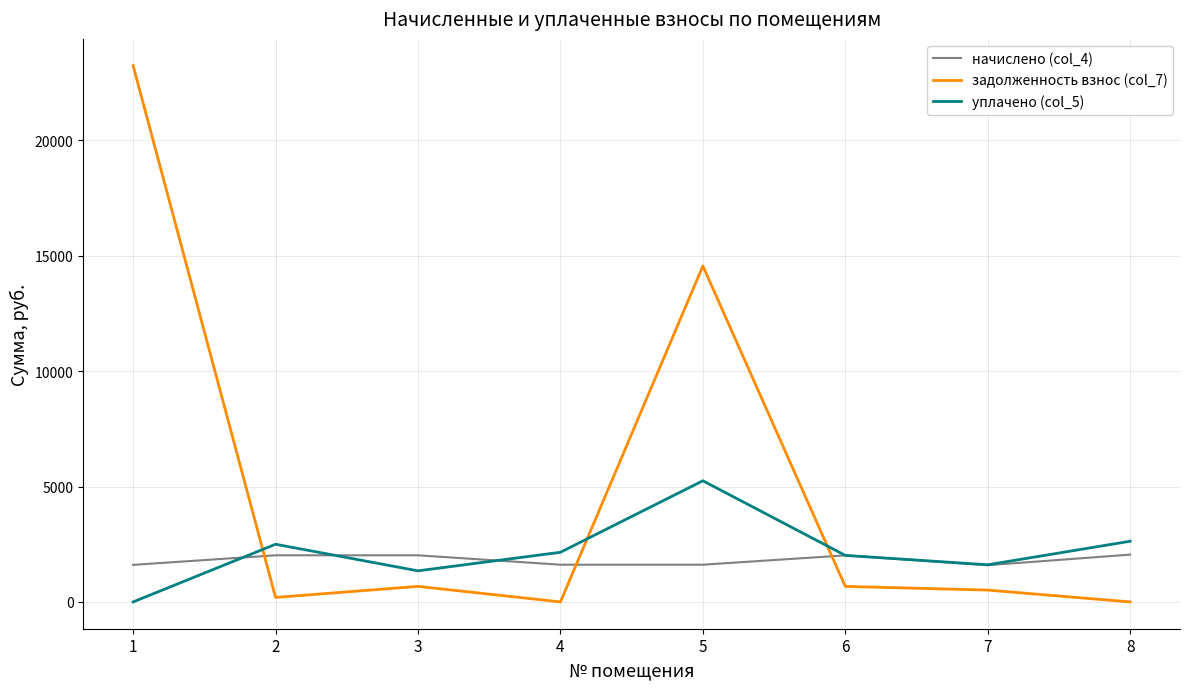

The value of начислено (col_4) at 7 is 1591.0. True or false?

True